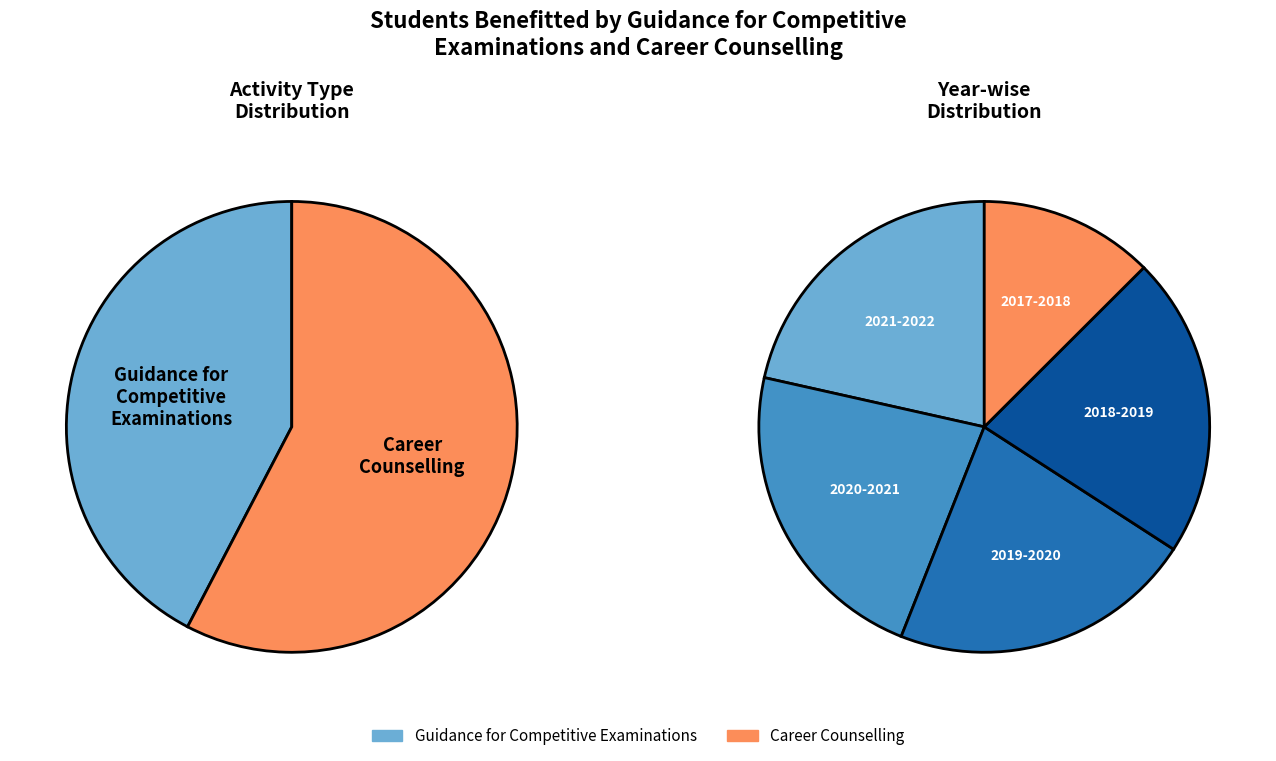

Rank the categories by Guidance for Competitive Examinations value from lowest to highest.

2017-2018, 2018-2019, 2021-2022, 2019-2020, 2020-2021